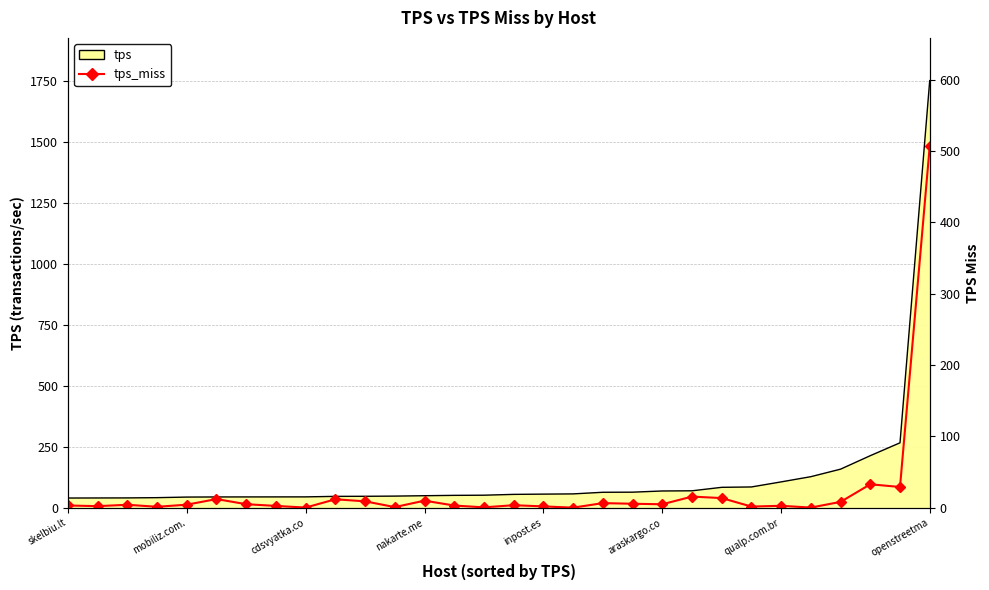

What is the label of the 19th point from the left?

18